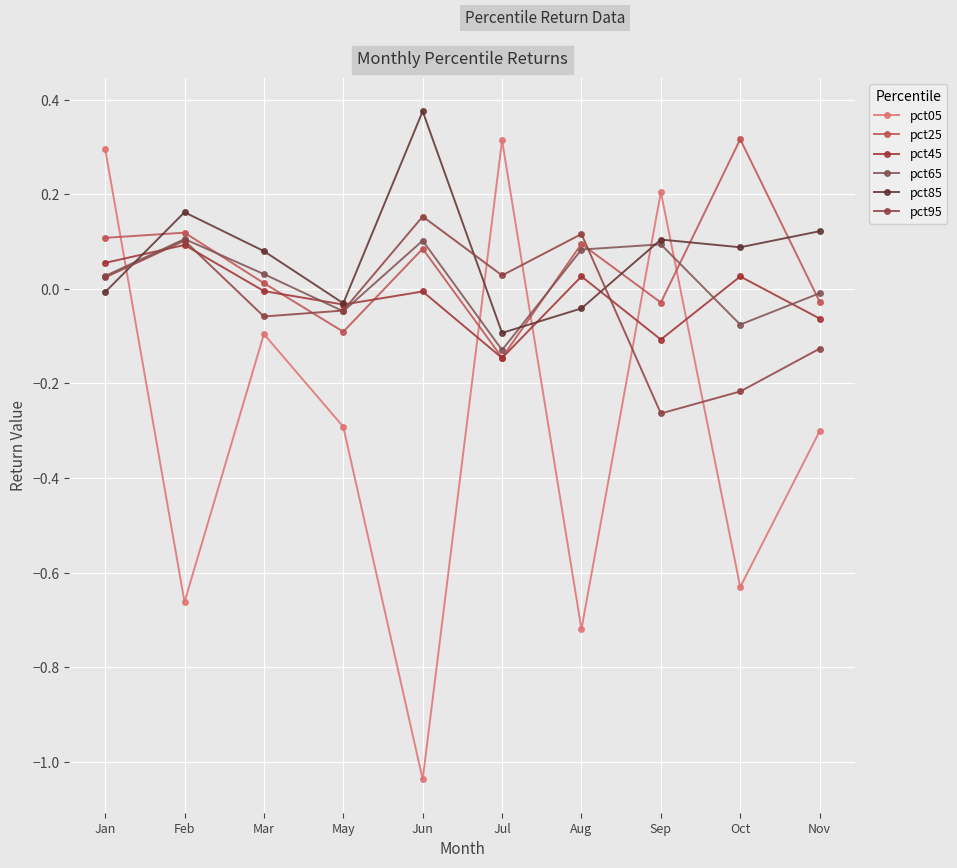

Between which two adjacent categories do pct65 and pct95 first intersect?

Mar and May